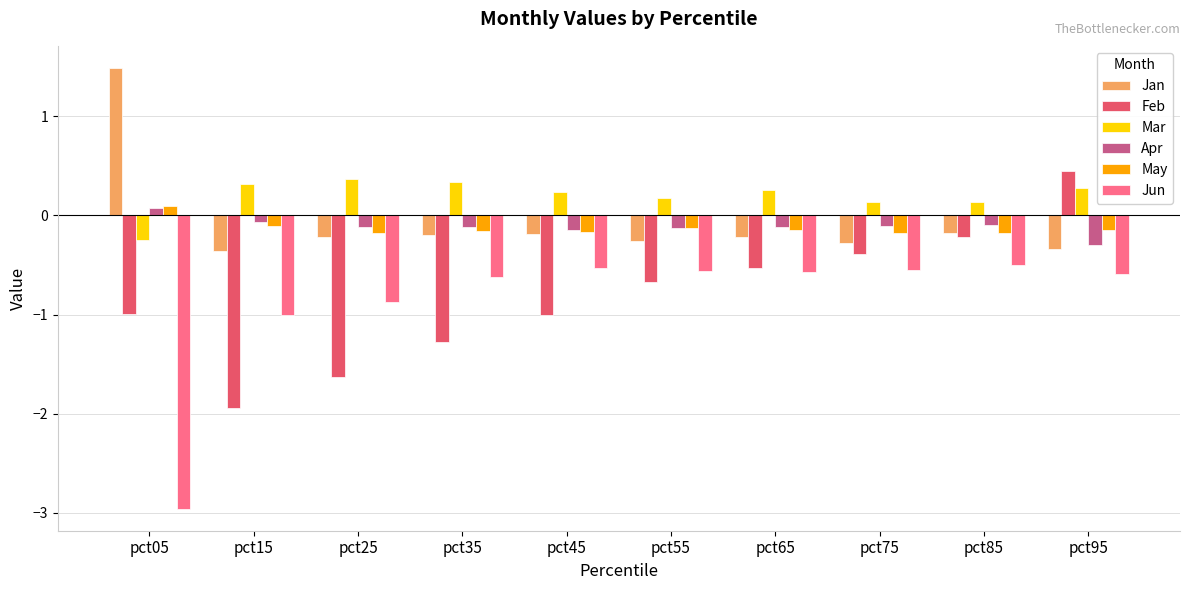

True or false: Mar has a value of 0.3 at pct95.

True